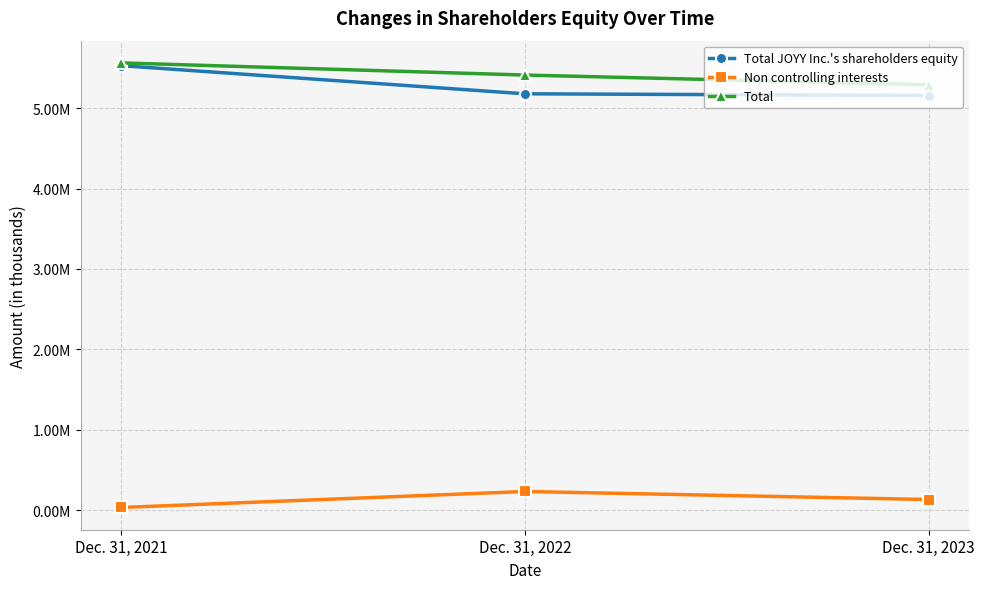

Which series changed the most between Dec. 31, 2021 and Dec. 31, 2022?

Total JOYY Inc.'s shareholders equity